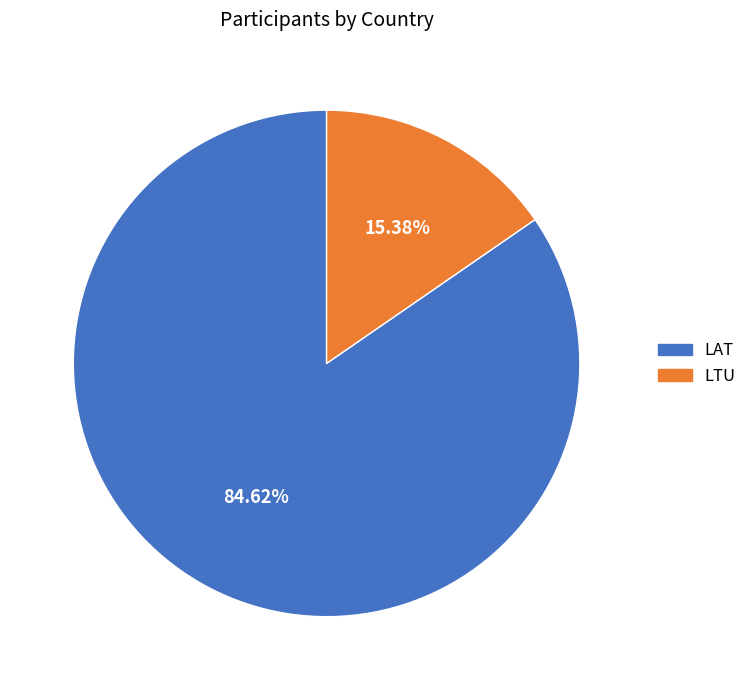

What is the largest slice in the pie chart?

LAT